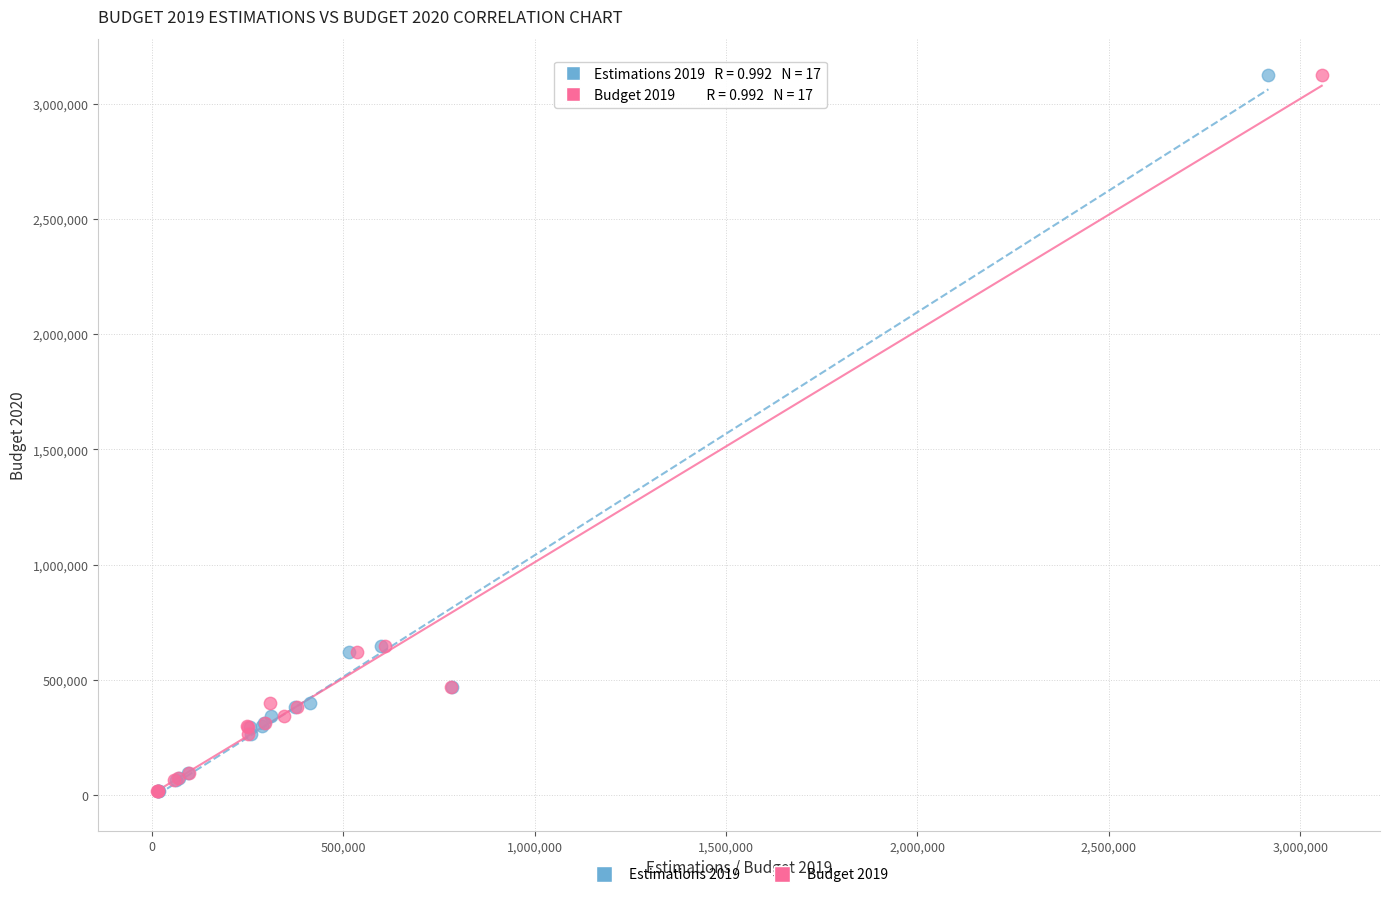

What are all the series names shown in the legend?

Estimations 2019, Budget 2019